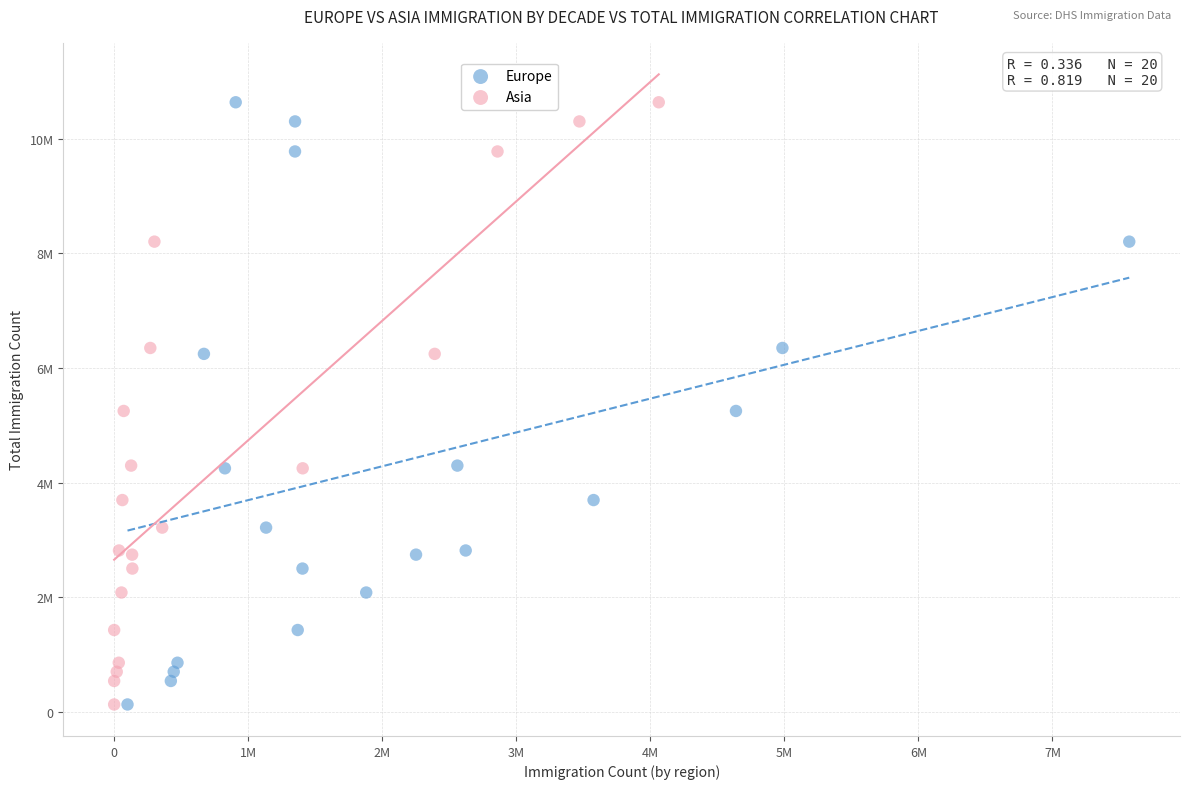

What are all the series names shown in the legend?

Europe, Asia